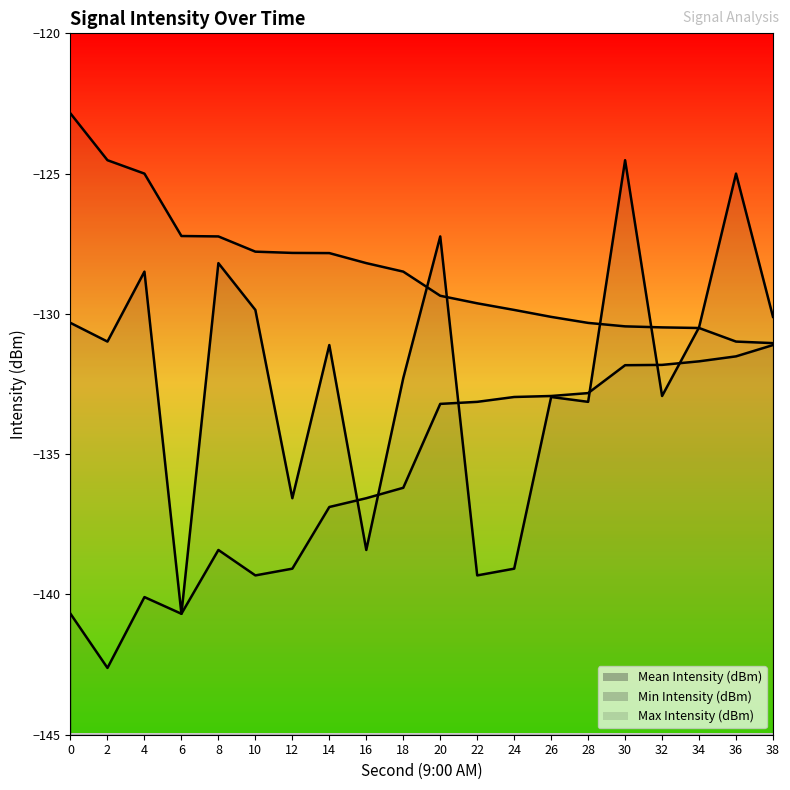

At which category does Mean Intensity (dBm) reach its first local peak?

4